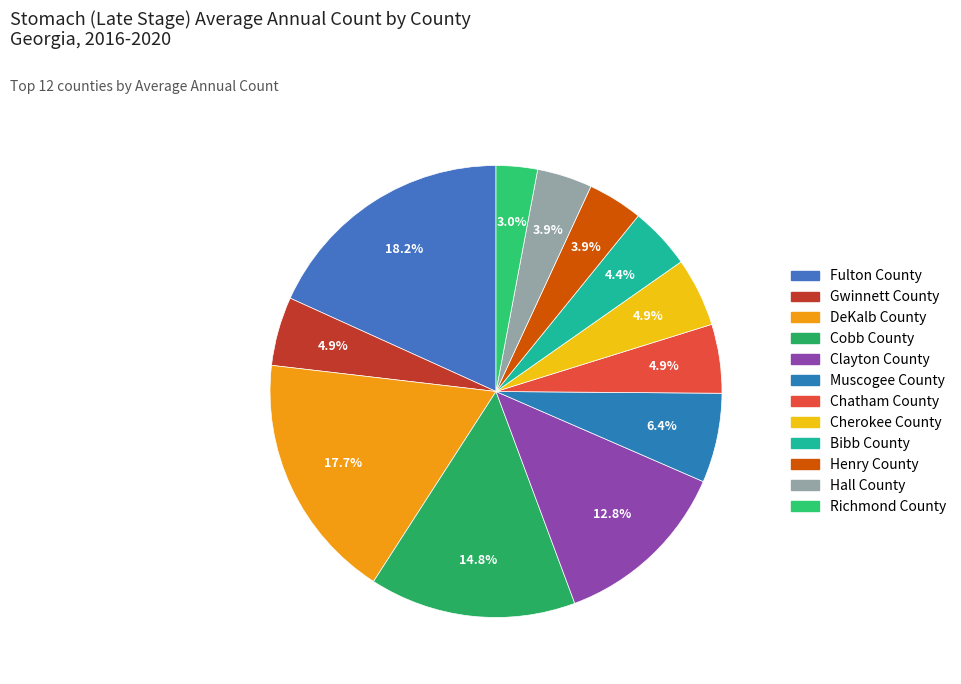

To the nearest percent, what portion does Richmond County represent?

3%